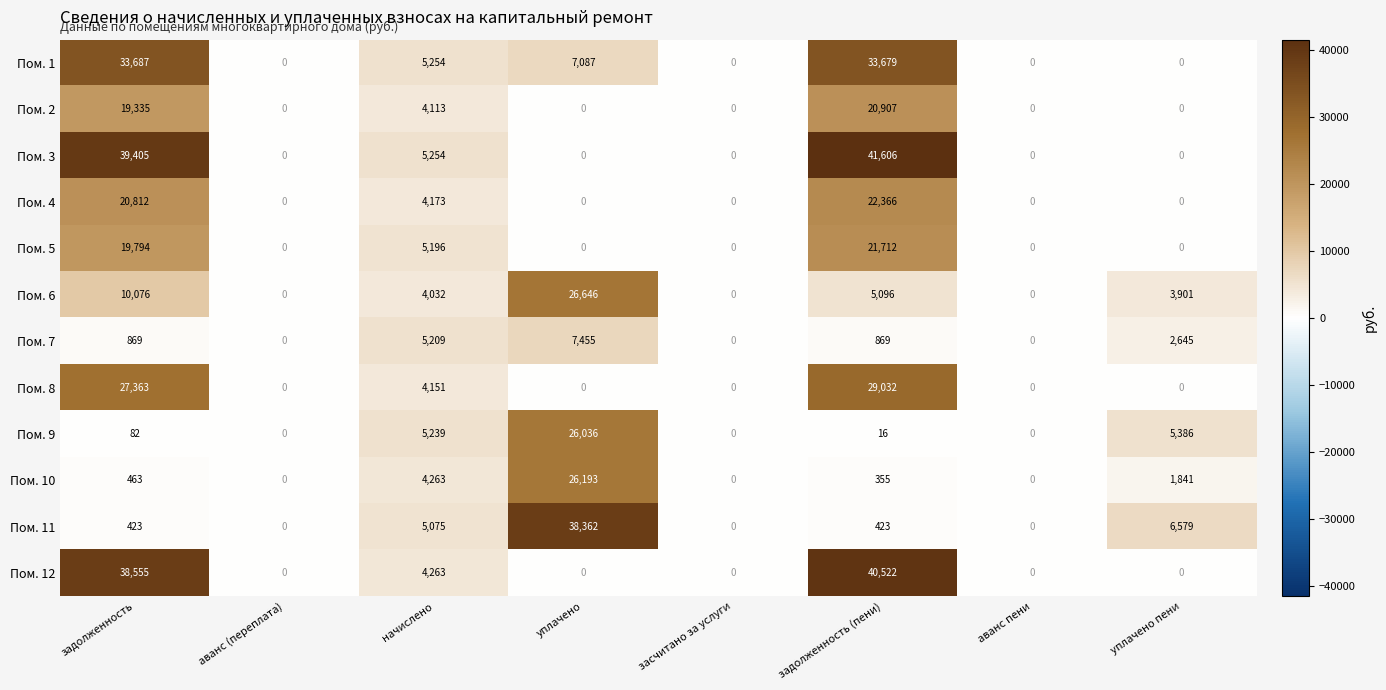

Rank the series by their maximum value, from highest to lowest.

Пом. 3, Пом. 12, Пом. 11, Пом. 1, Пом. 8, Пом. 6, Пом. 10, Пом. 9, Пом. 4, Пом. 5, Пом. 2, Пом. 7